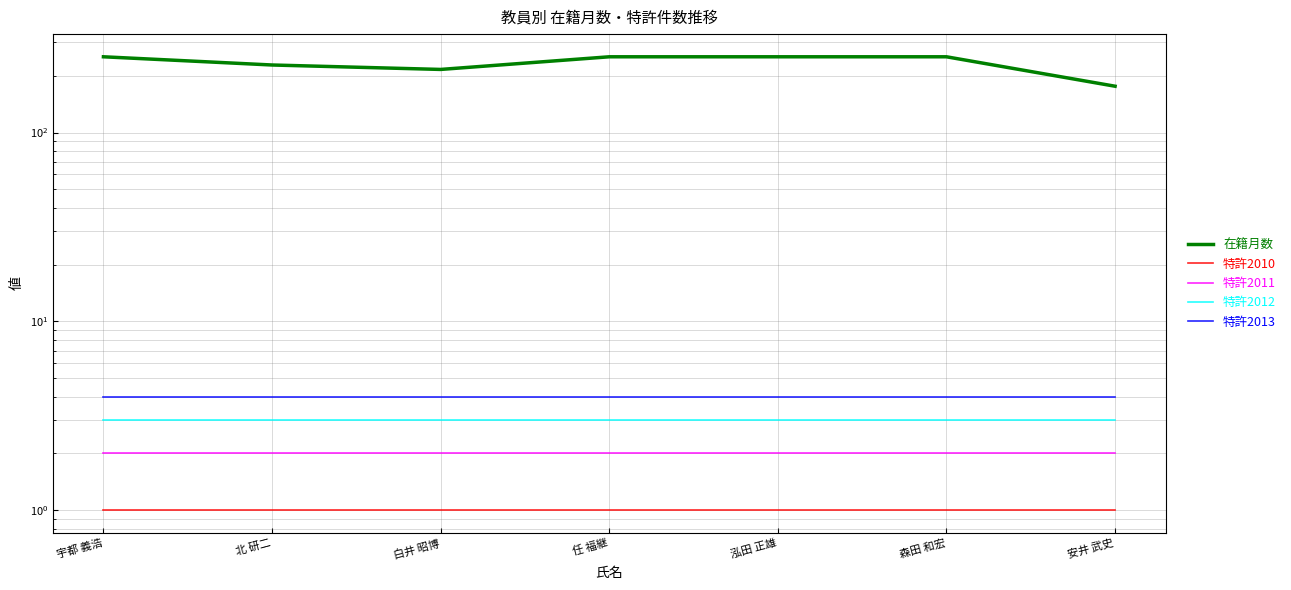

Which series has the largest range (max minus min)?

在籍月数